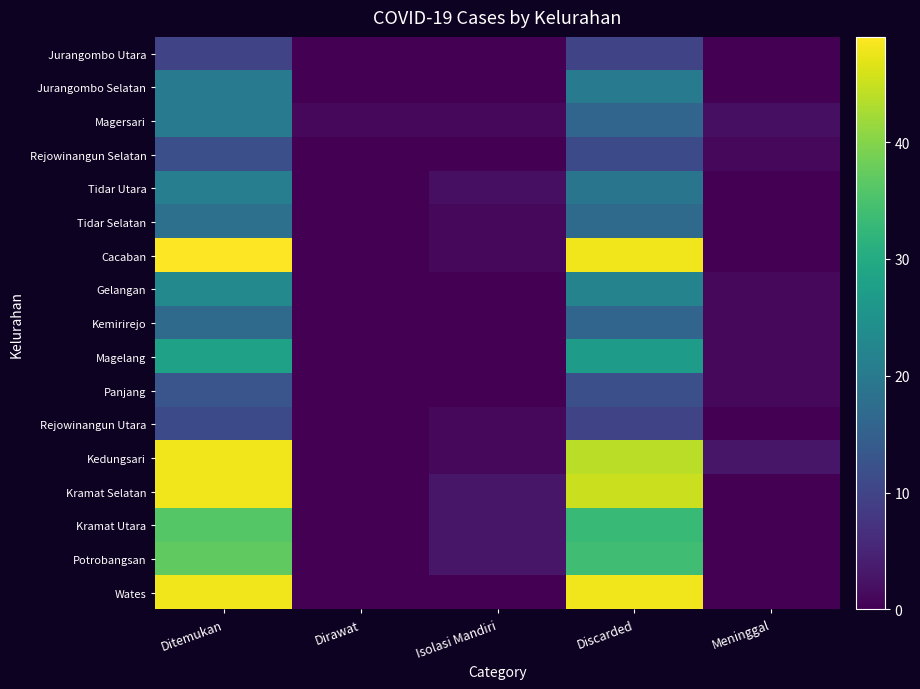

At how many categories does at least one series exceed 47?

2